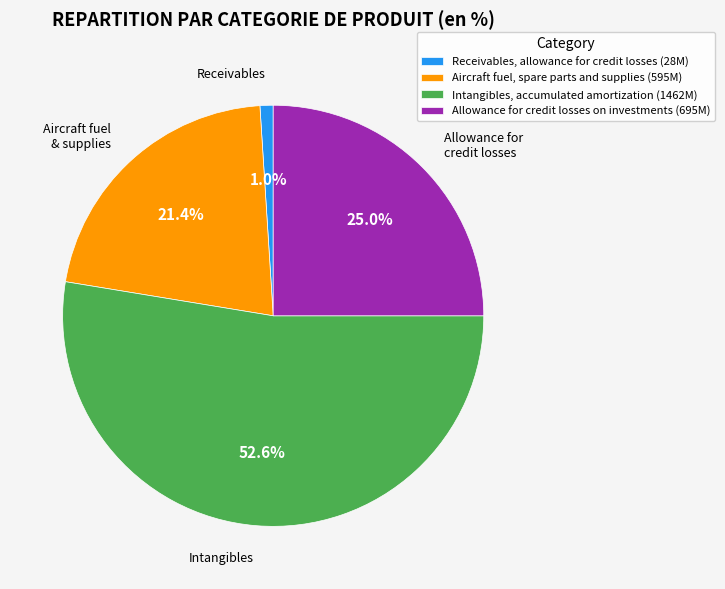

How many slices are in this pie chart?

4